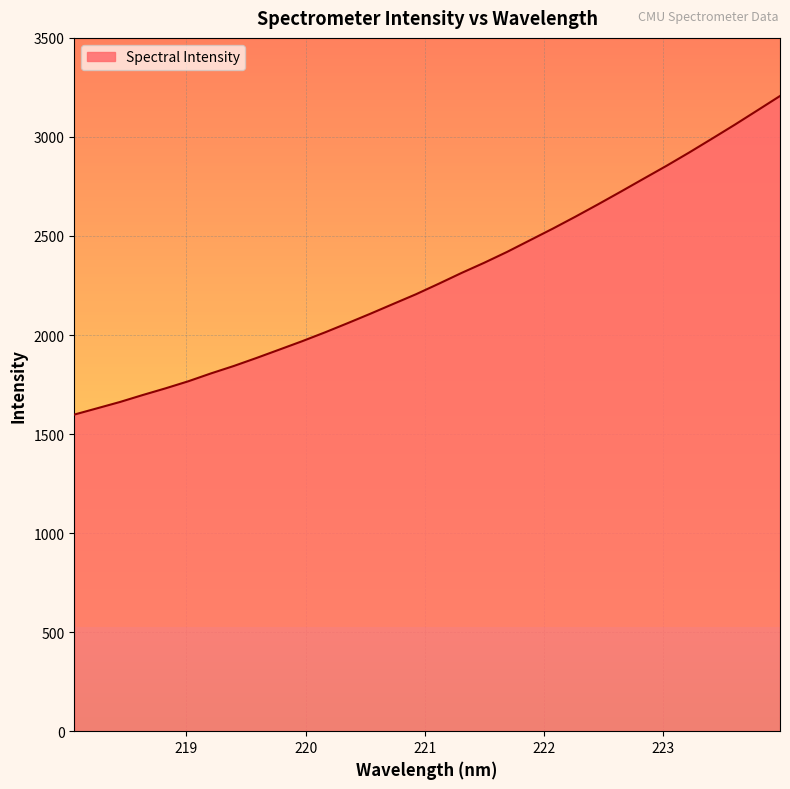

How many distinct data groups are displayed?

1